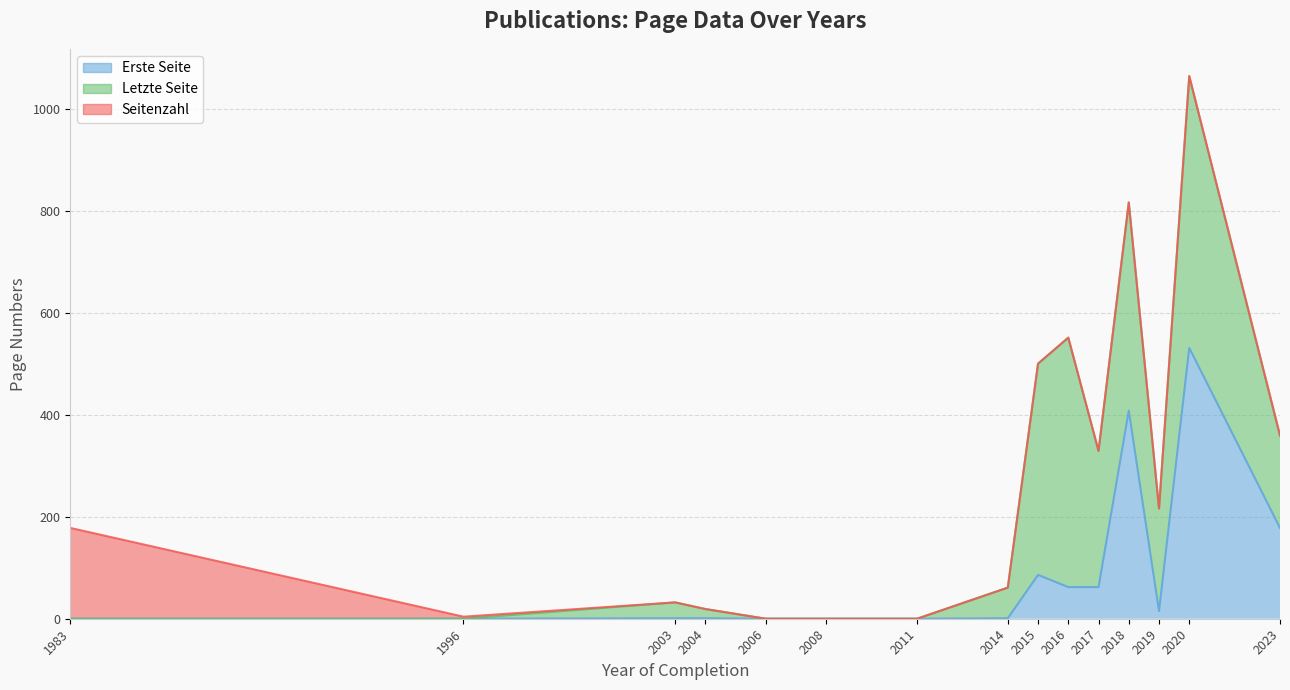

At 2019, list the series in order from largest to smallest.

Letzte Seite, Erste Seite, Seitenzahl